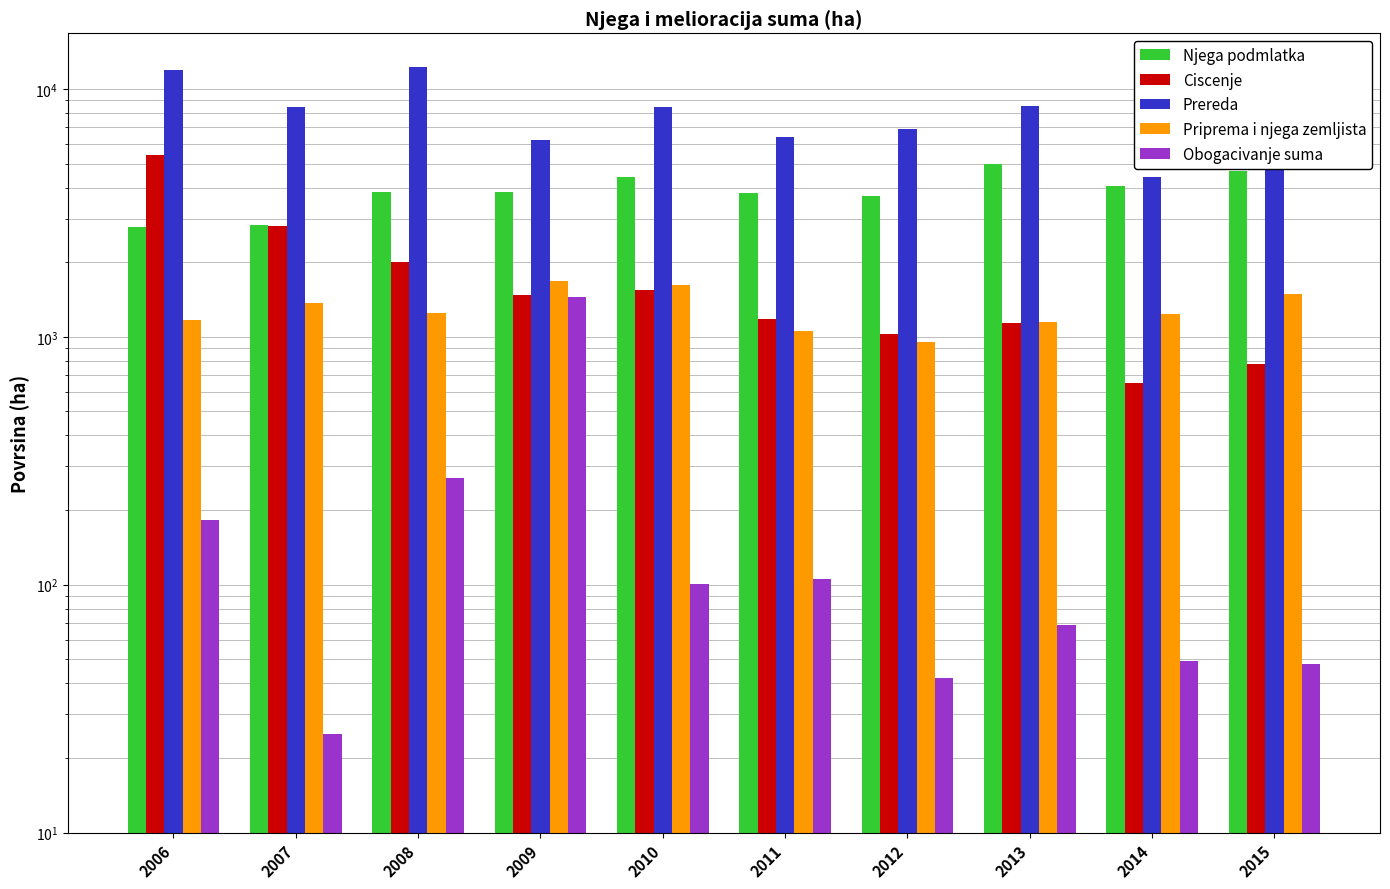

At which category does the chart reach its peak across all series?

2008